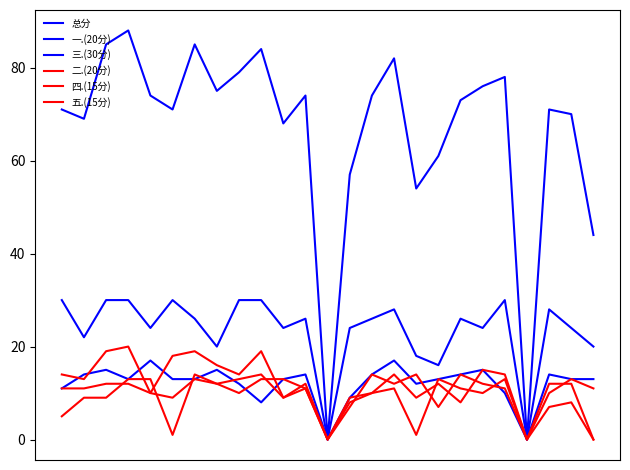

In 五.(15分), how many points are higher than both neighbors (excluding endpoints)?

5